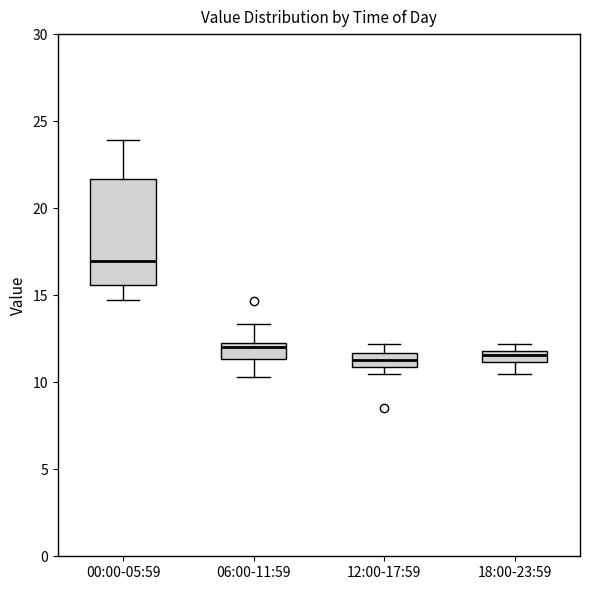

Comparing the boxes themselves (not the whiskers), which one is the tallest?

00:00-05:59